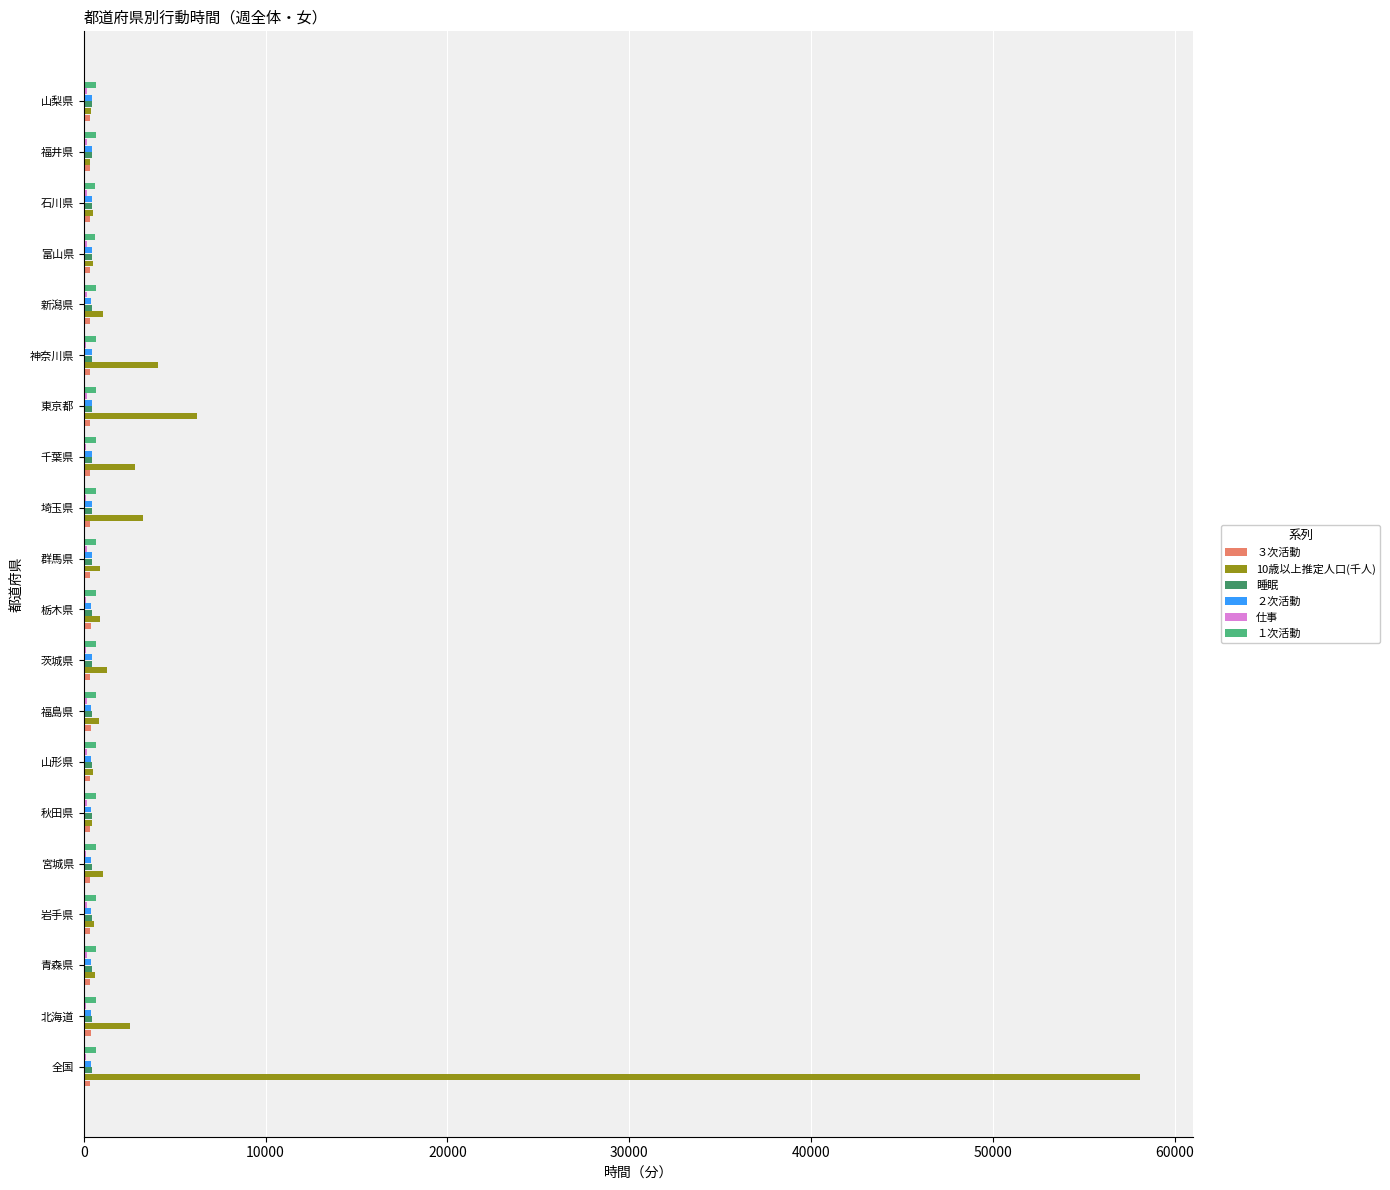

Which label corresponds to the largest value in the chart?

全国